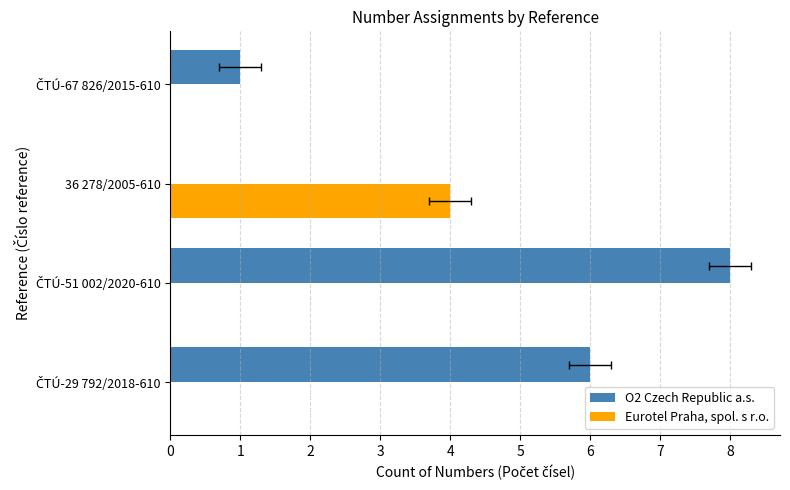

The value of O2 Czech Republic a.s. at ČTÚ-51 002/2020-610 is 14. True or false?

False